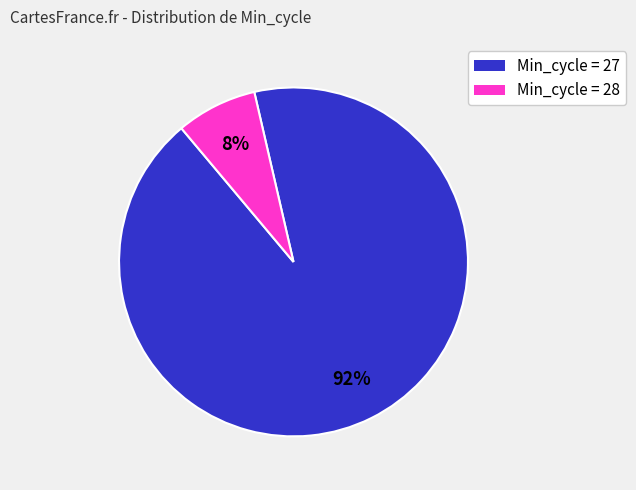

To the nearest percent, what is the average slice percentage?

50%